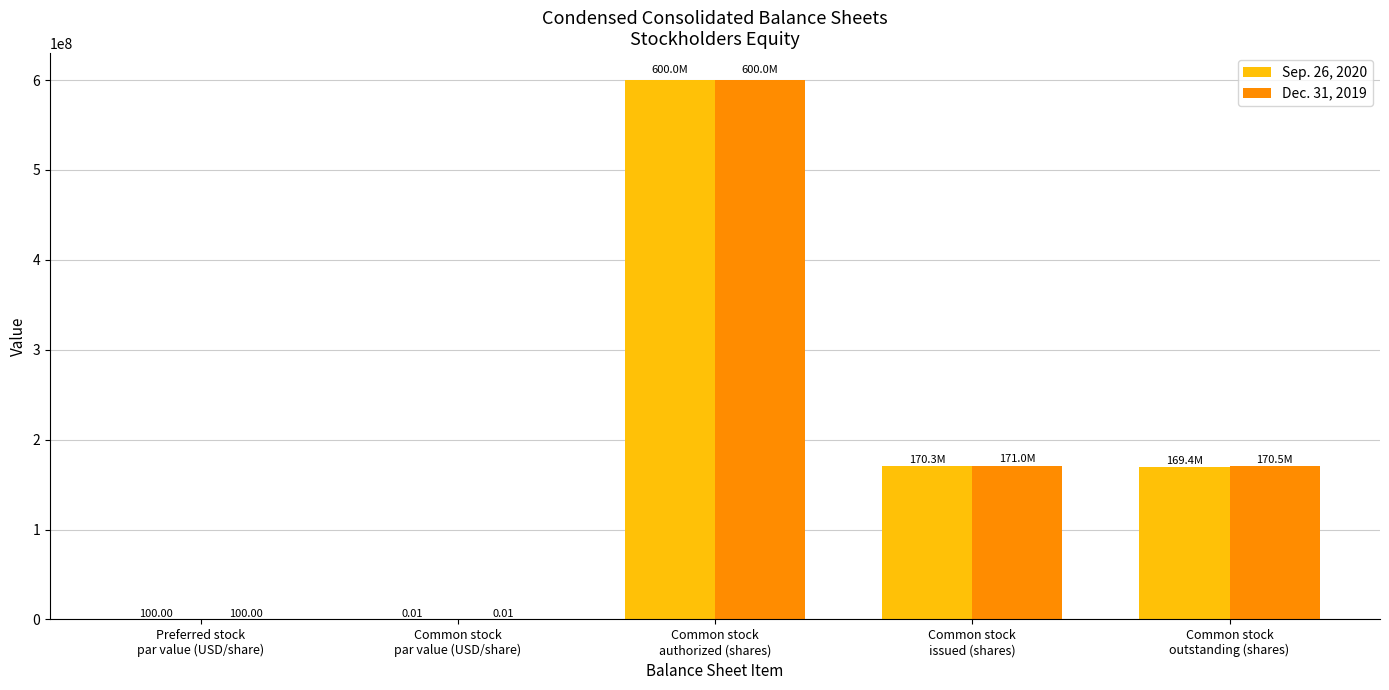

What are all the series names shown in the legend?

Sep. 26, 2020, Dec. 31, 2019